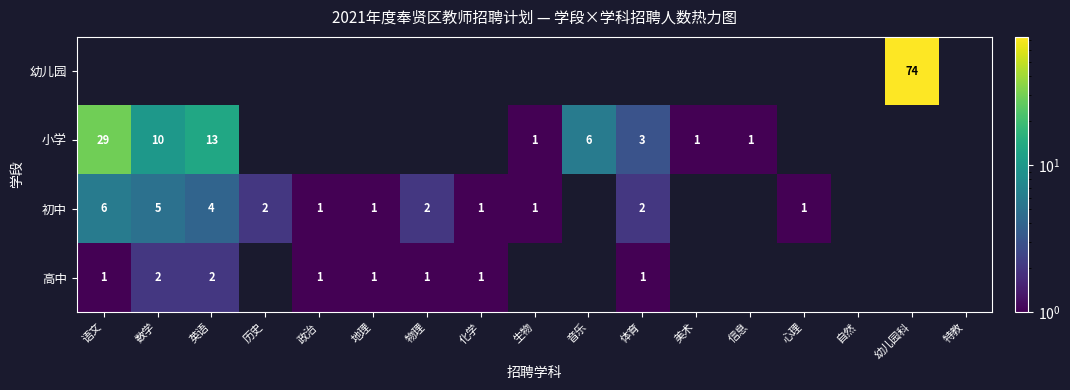

The value of 小学 at 美术 is 1. True or false?

True